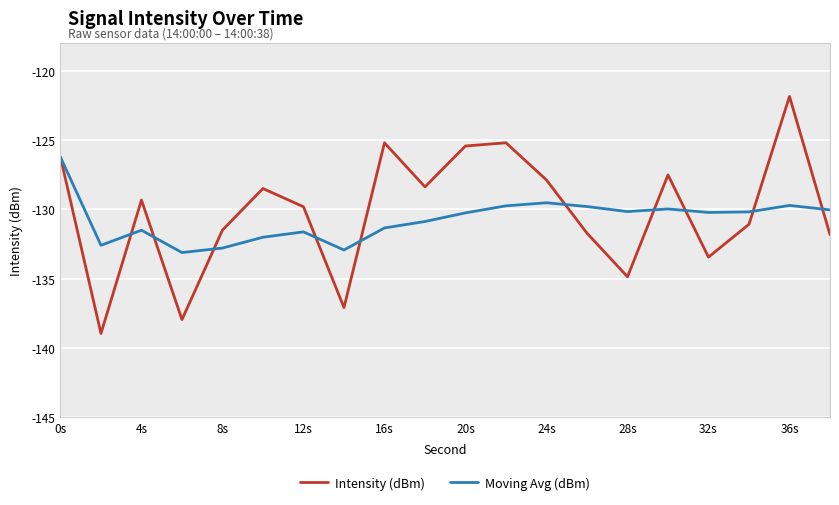

True or false: Moving Avg (dBm) and Intensity (dBm) cross at least once.

True